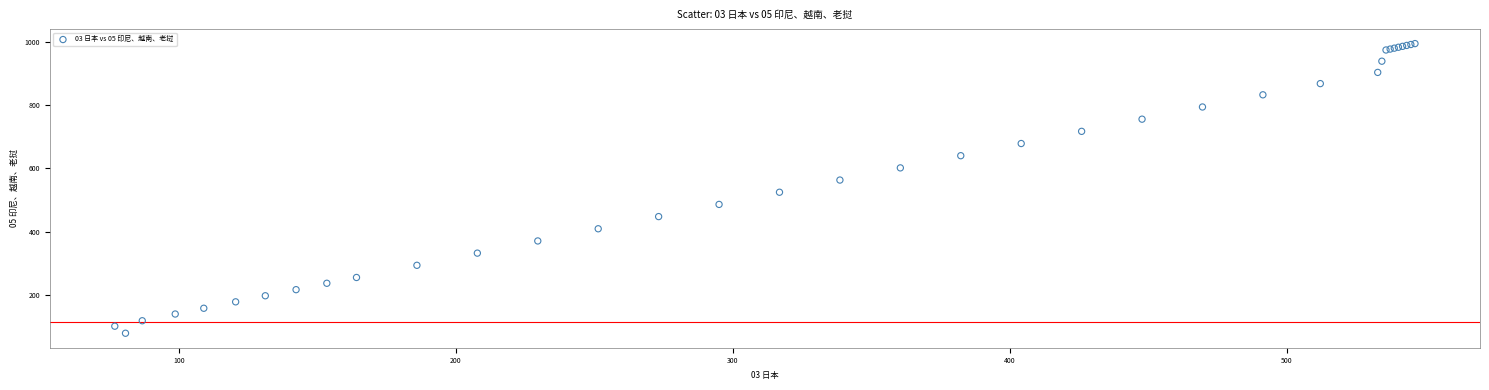

What Y value in the scatter plot is closest to 537?

525.1